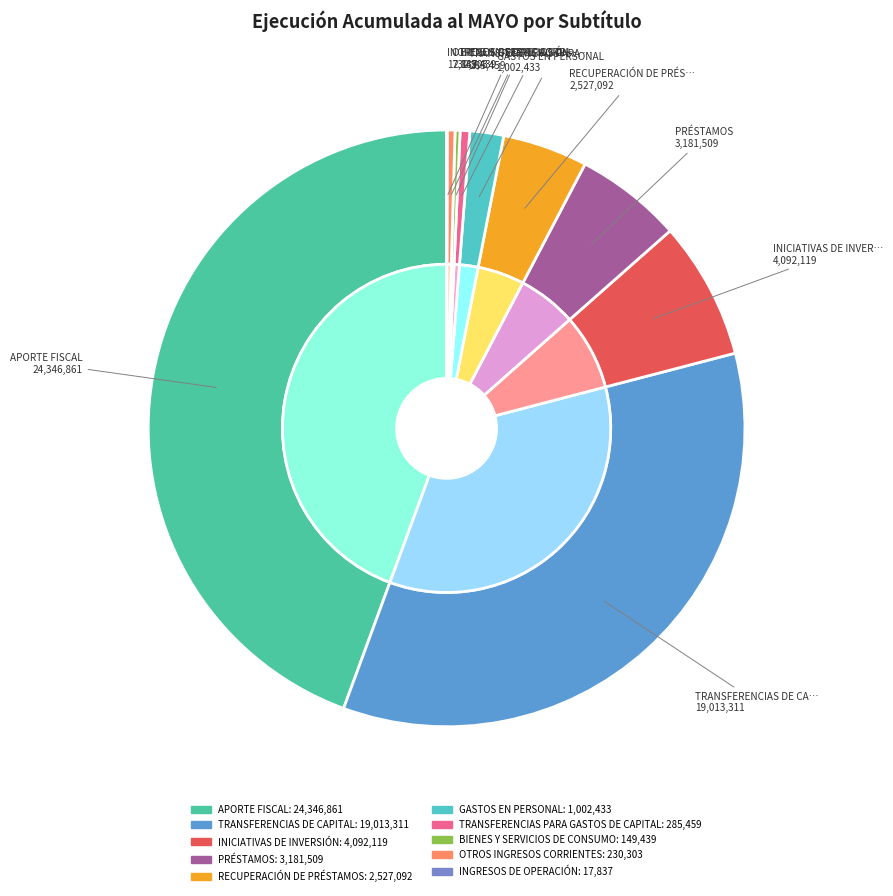

Which slice is the largest?

APORTE FISCAL